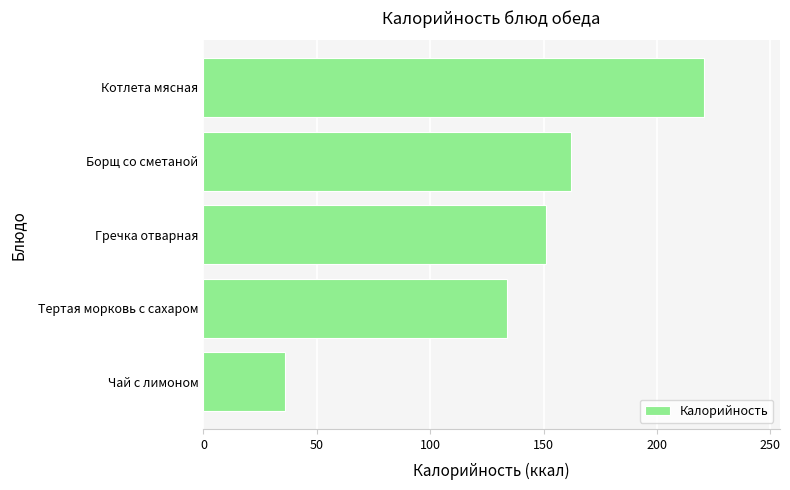

At which label is the value closest to 128?

Тертая морковь с сахаром